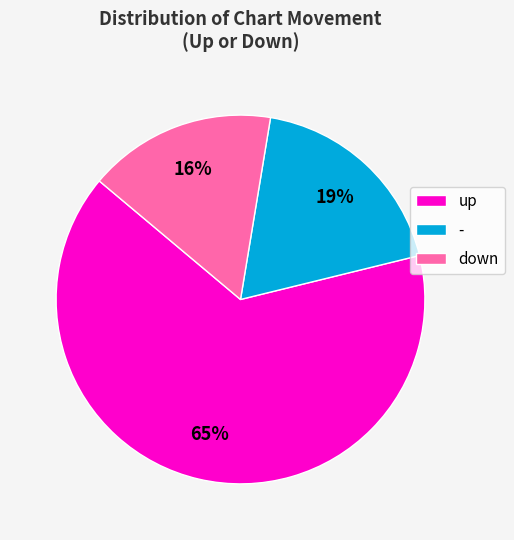

Rank the categories by value from highest to lowest.

up, -, down